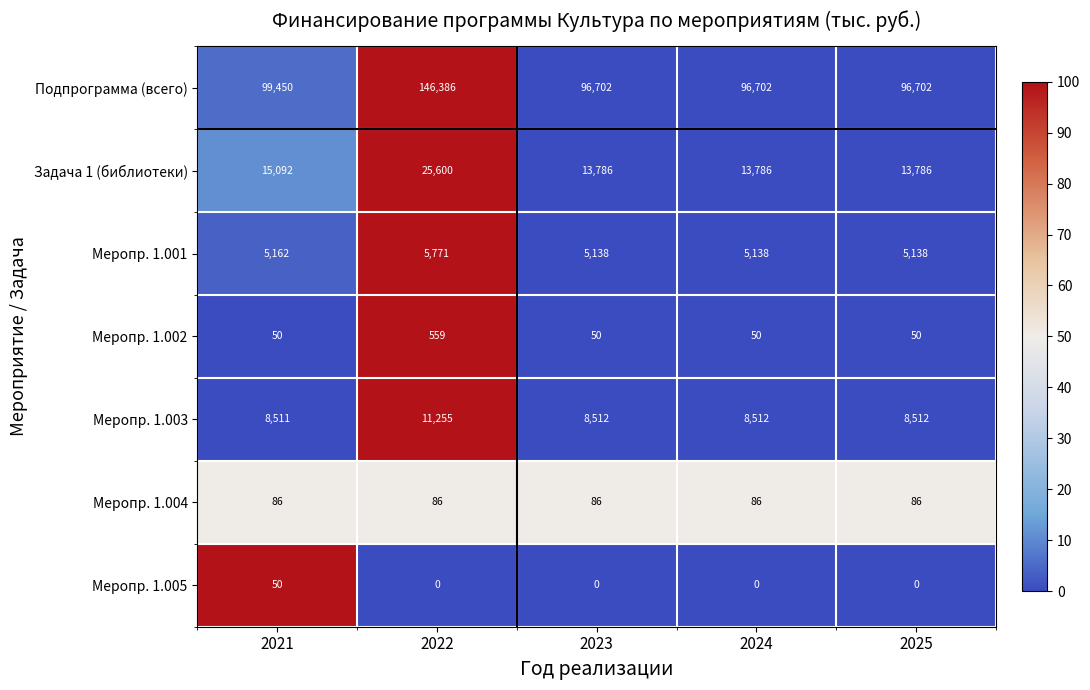

The value of Меропр. 1.002 at 2022 is 559. True or false?

True